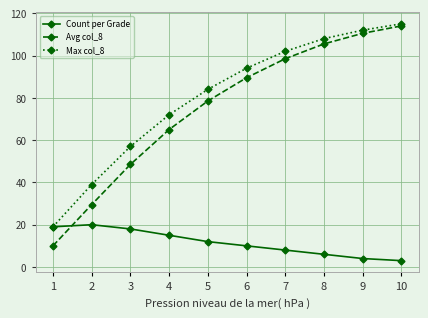

What is the maximum value for Max col_8?

115.0